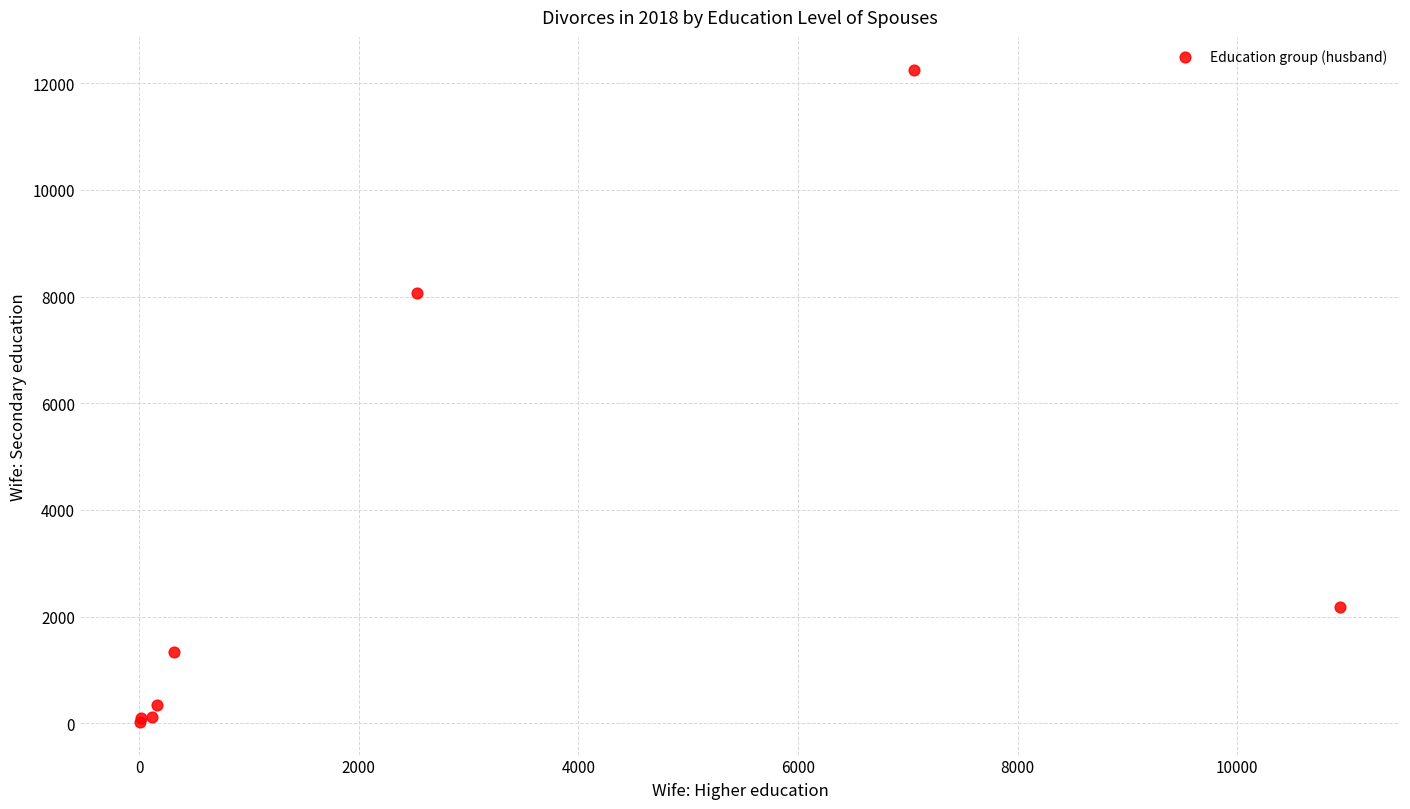

What Y value in the scatter plot is closest to 6141?

8064